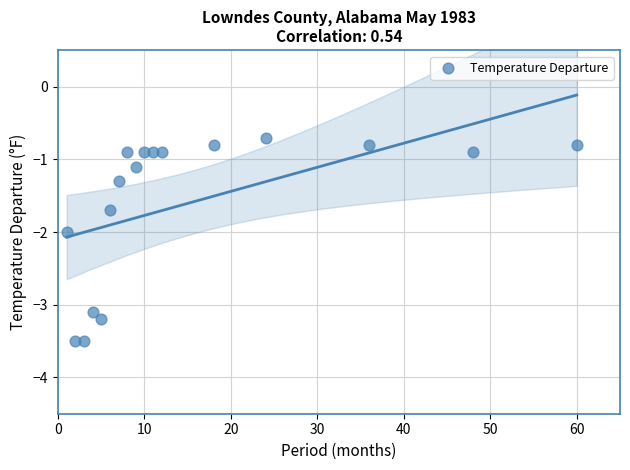

What is the range of Y values (max minus min)?

2.8